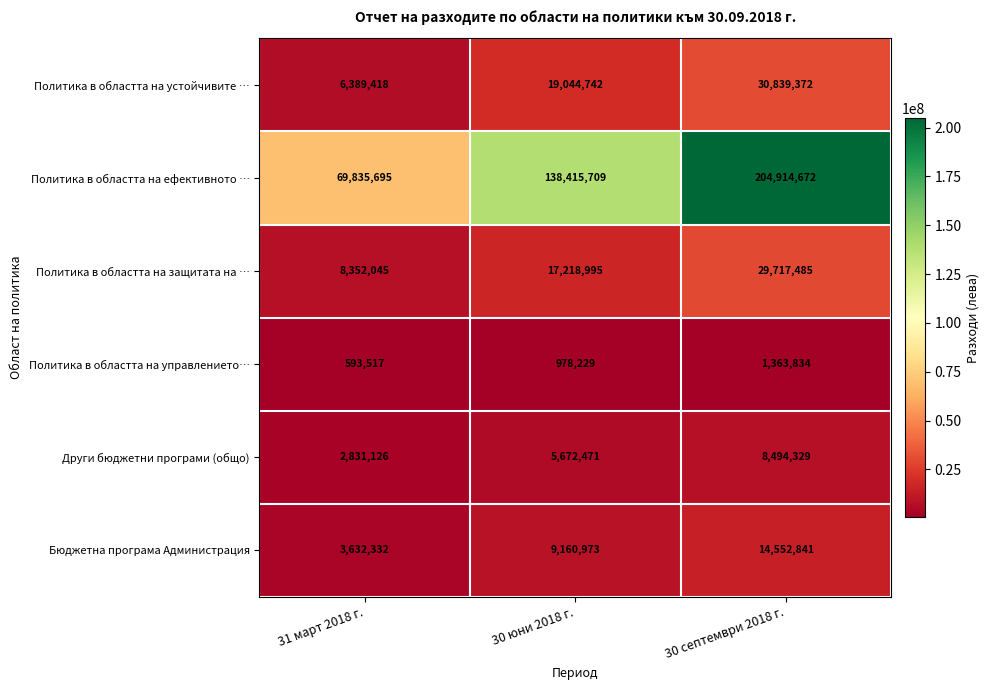

What is the spread (max minus min) of values at 30 юни 2018 г.?

137437480